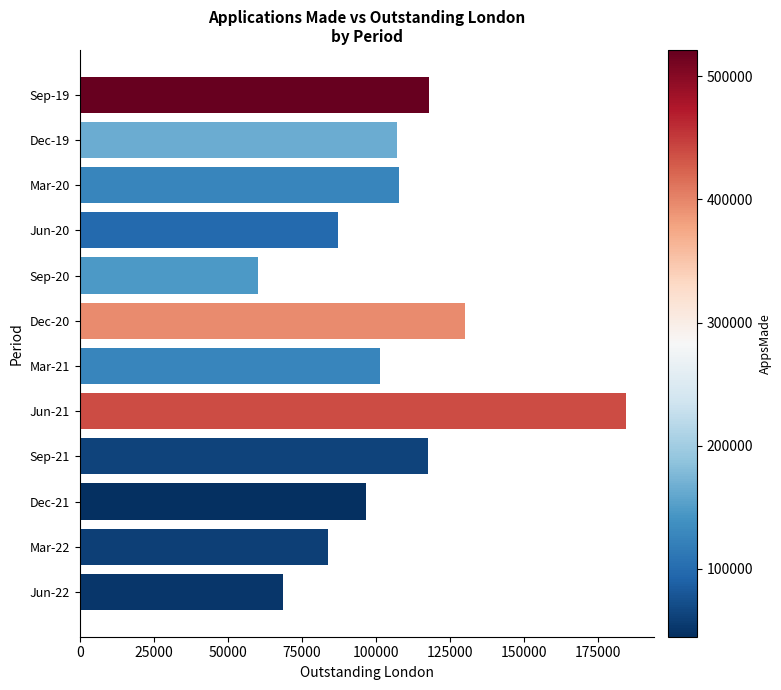

How many data points are less than 107220?

6